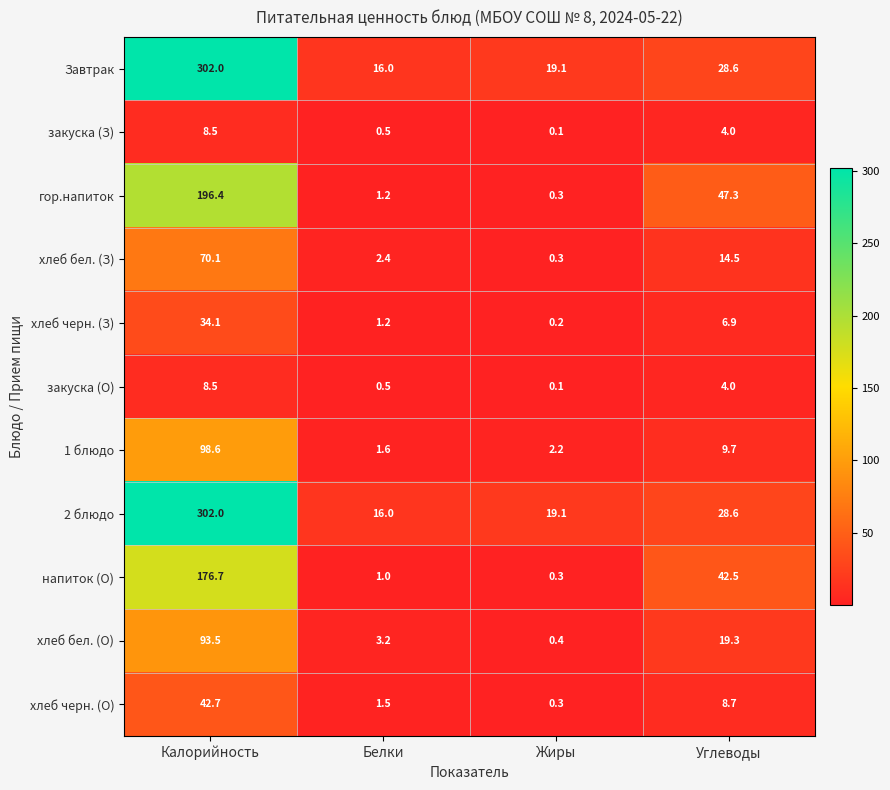

The гор.напиток series shows 1.2 at Белки. True or false?

True